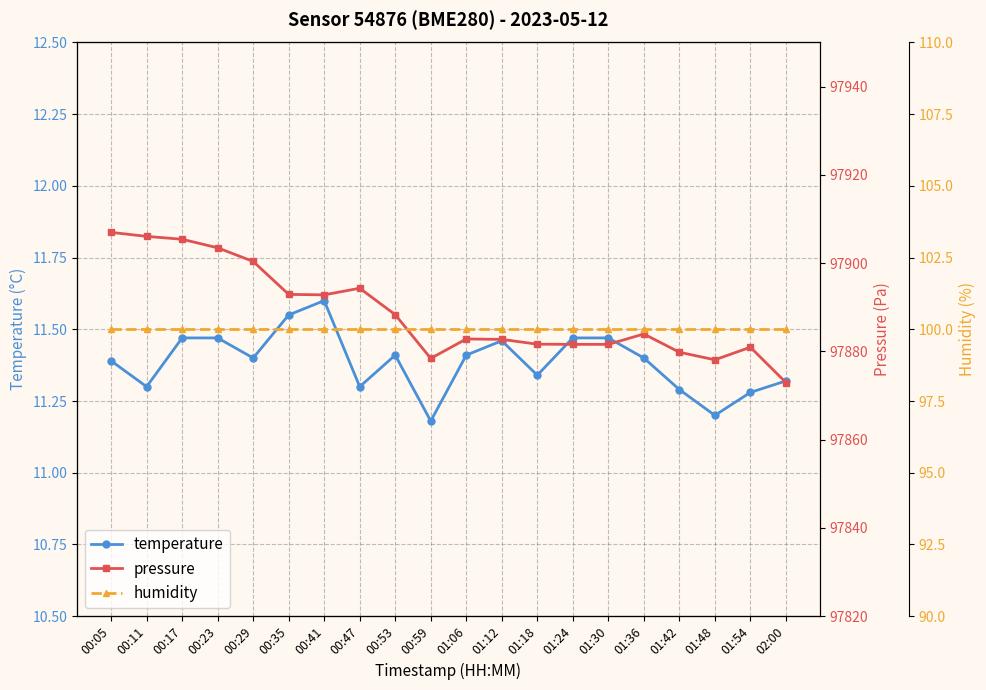

True or false: temperature has more than 2 interior local peaks.

True